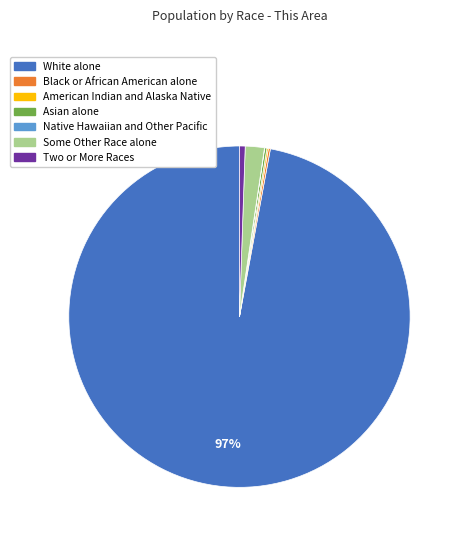

Which category has the biggest portion of the pie?

White alone